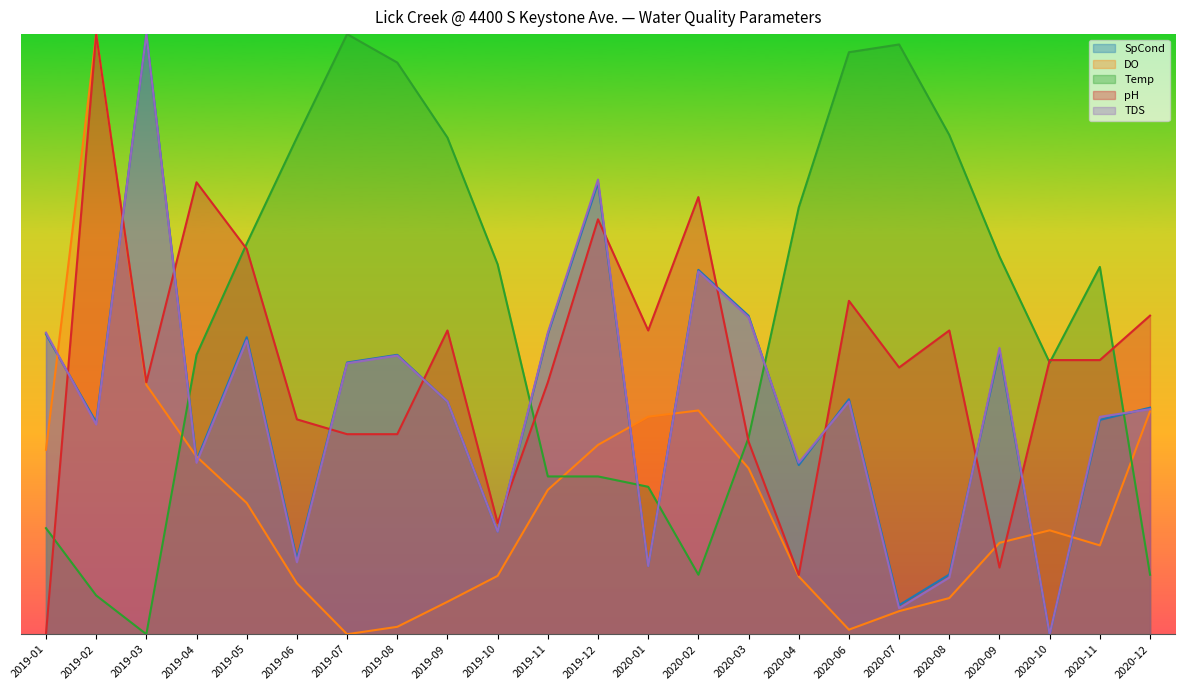

How many series are shown in this chart?

5